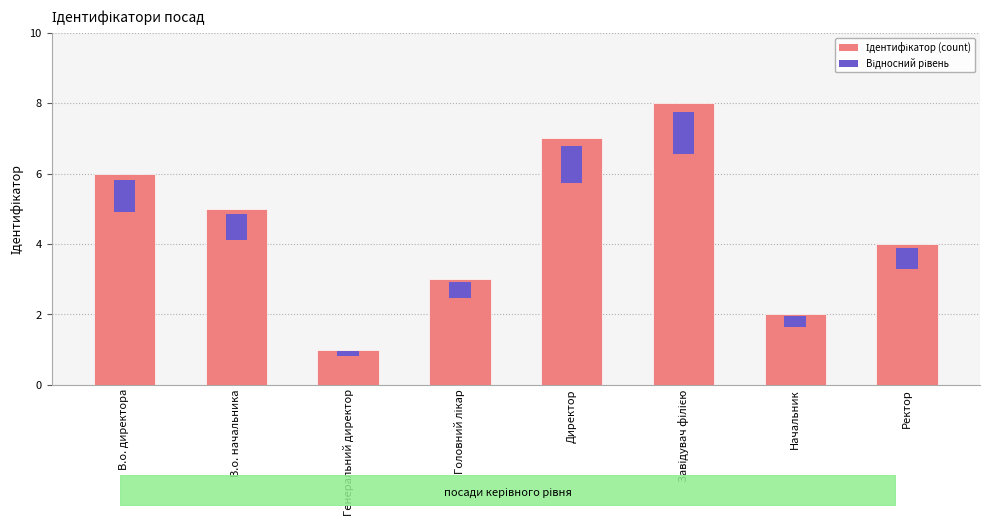

Between Генеральний директор and В.о. директора, which is larger?

В.о. директора